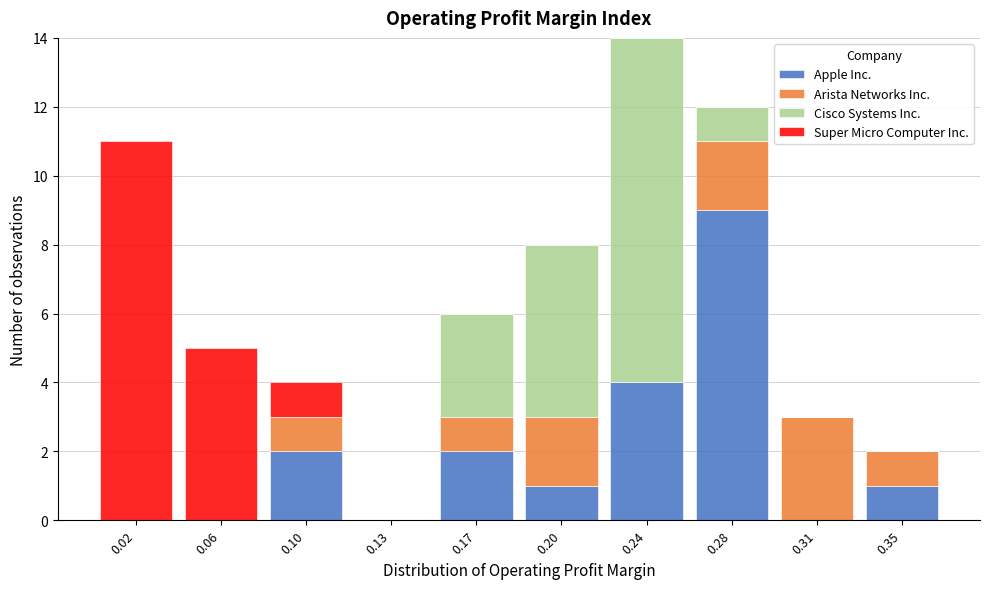

At which category is the sum across all series the highest?

0.24